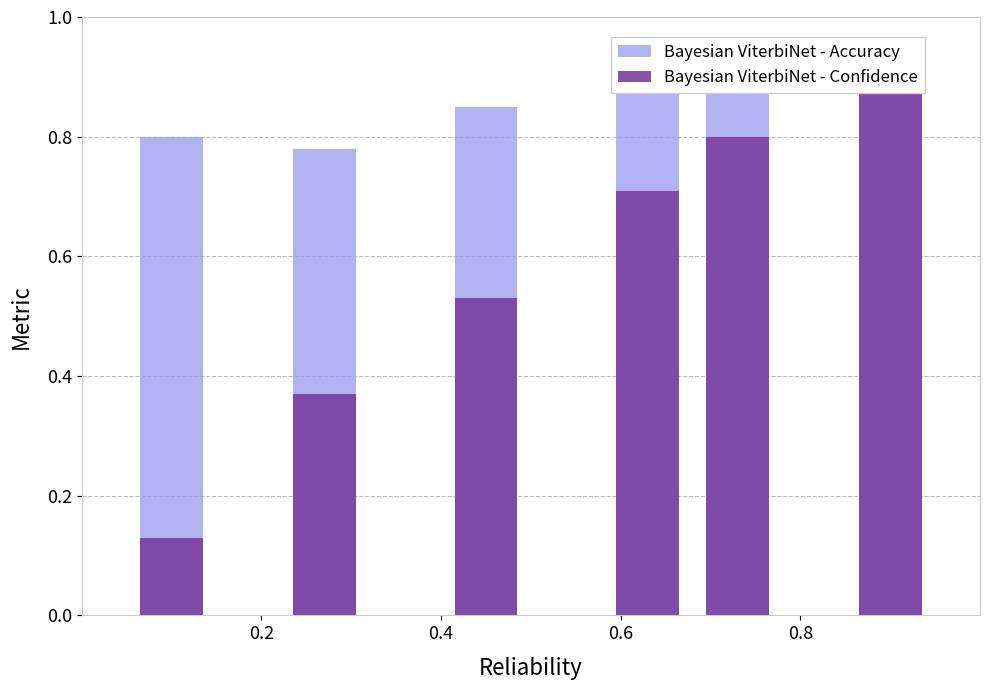

What is the minimum value shown in the chart?

0.1